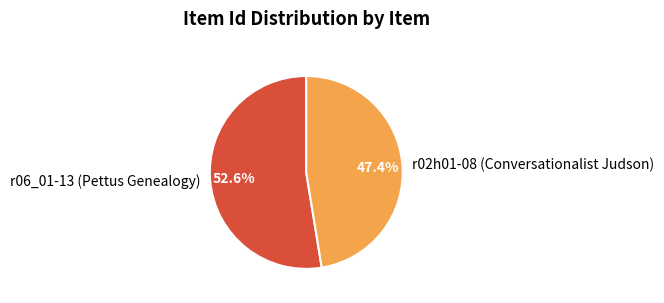

To the nearest percent, what portion does r02h01-08 (Conversationalist Judson) represent?

47%